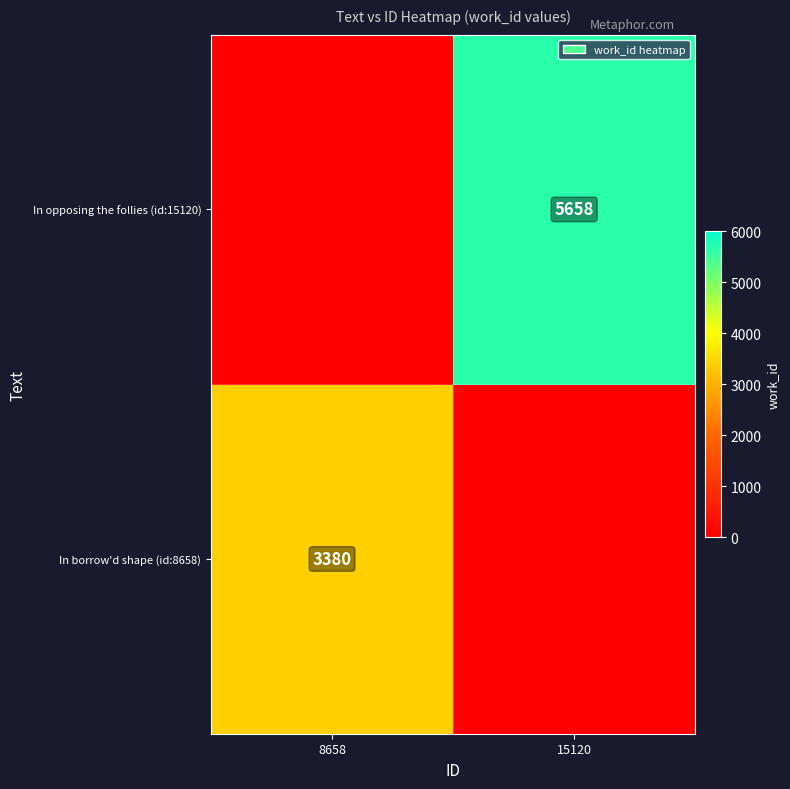

What is the average value of the In borrow'd shape (id:8658) series?

1690